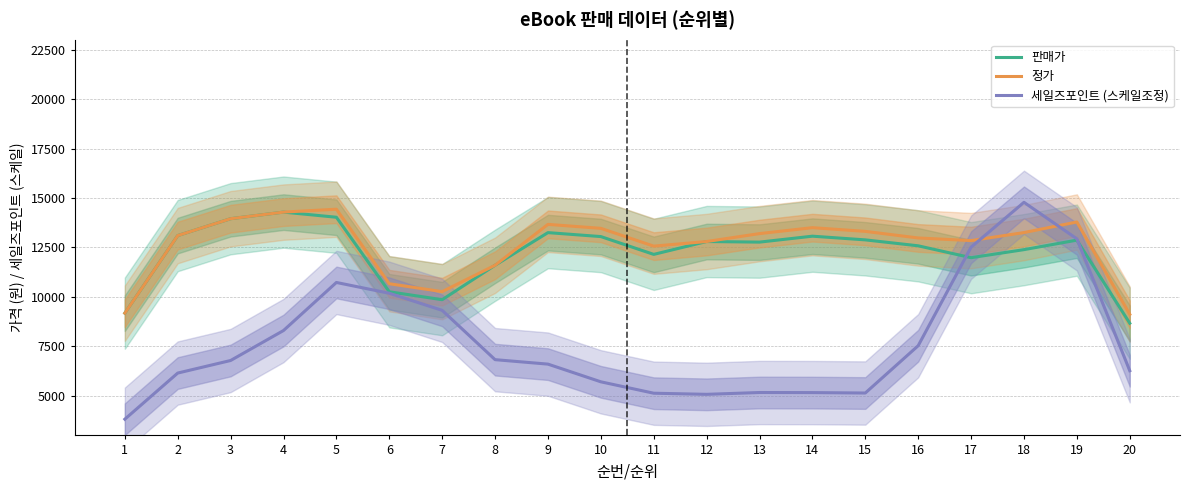

At which label is 판매가 closest to 11478?

8